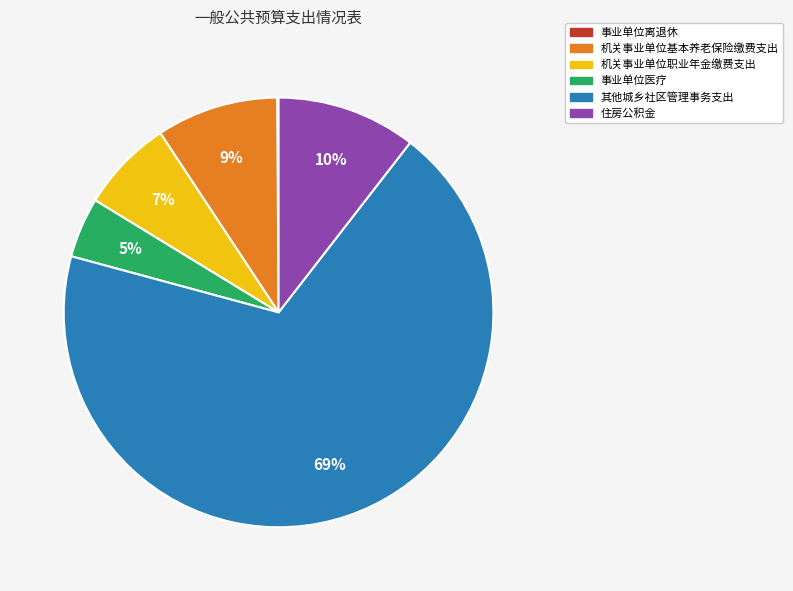

Between 其他城乡社区管理事务支出 and 事业单位医疗, which is larger?

其他城乡社区管理事务支出